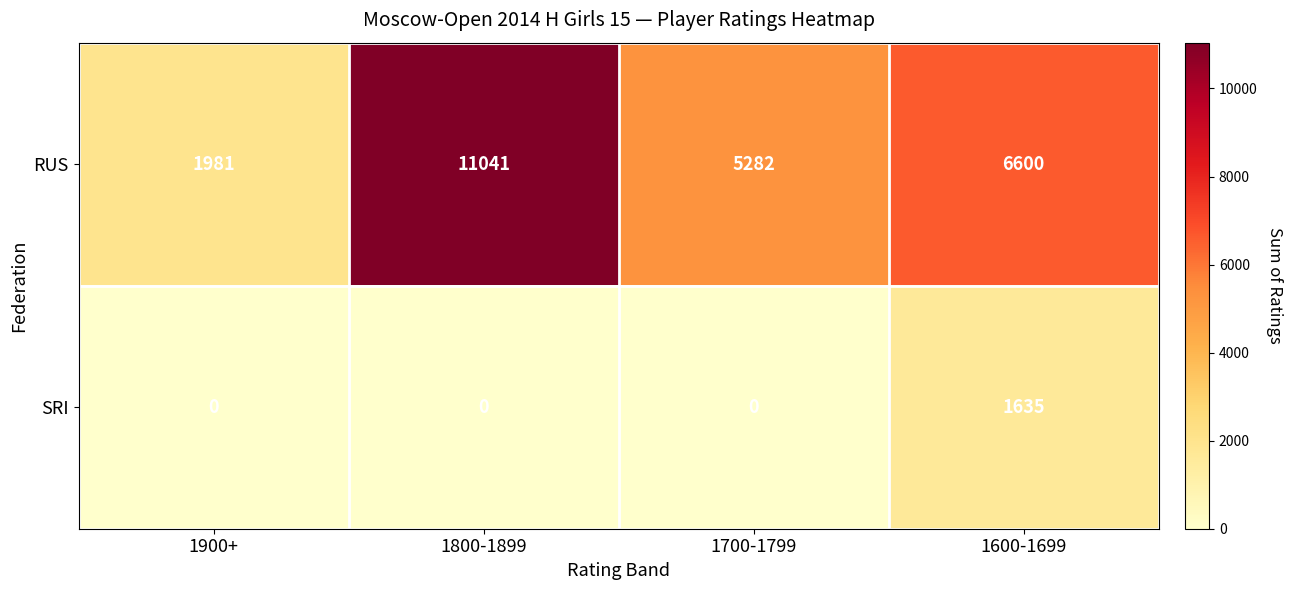

Which series changed the most between 1800-1899 and 1600-1699?

RUS